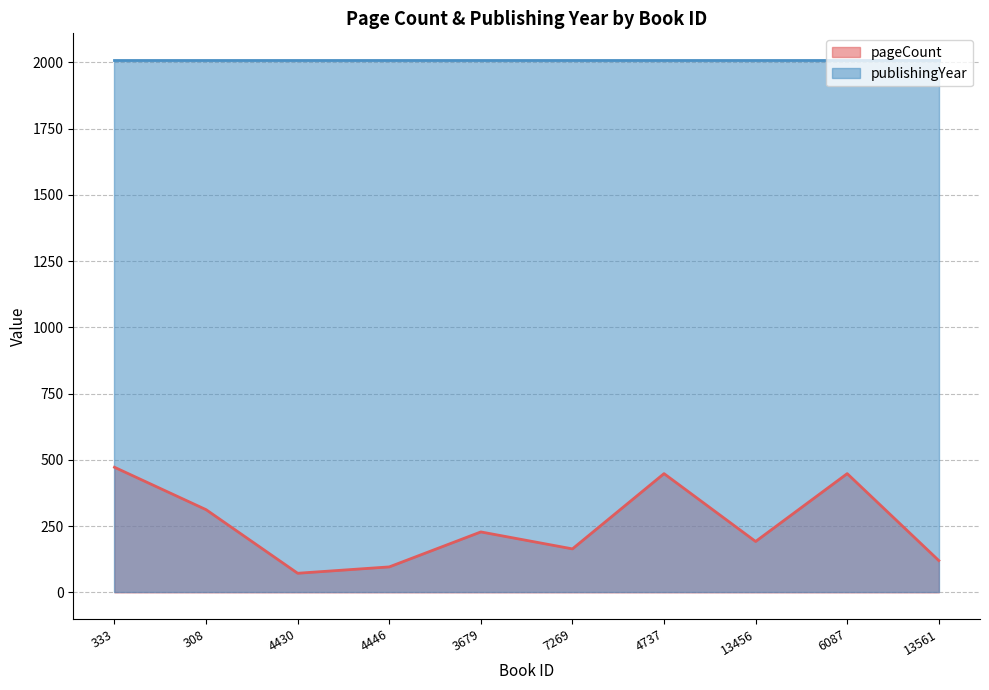

Between 308 and 4446, which is larger?

308